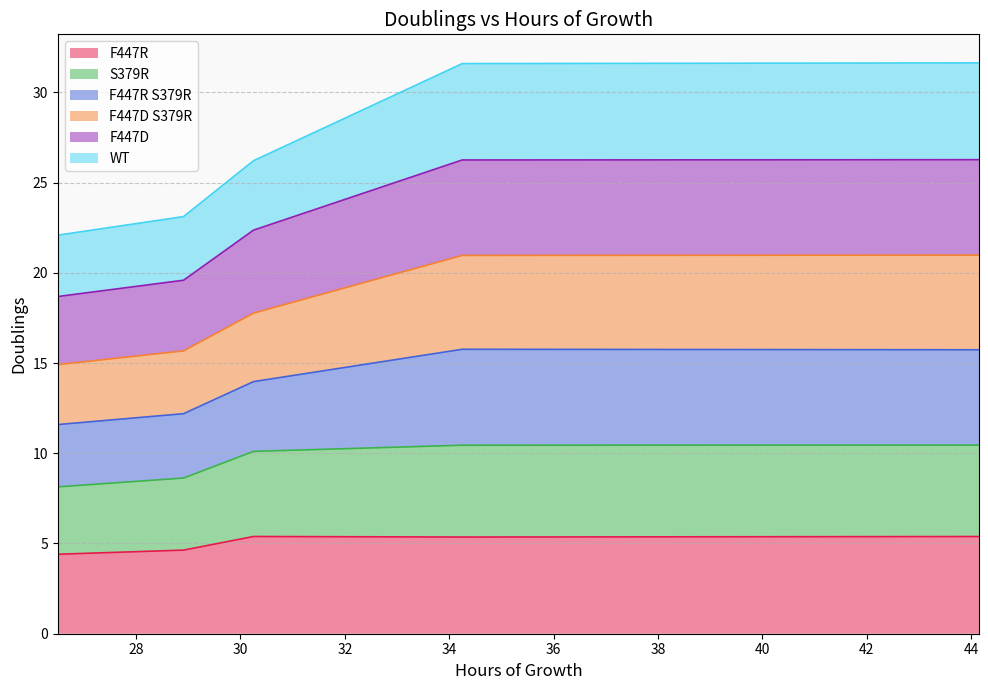

What is the highest value of the F447R series?

5.4